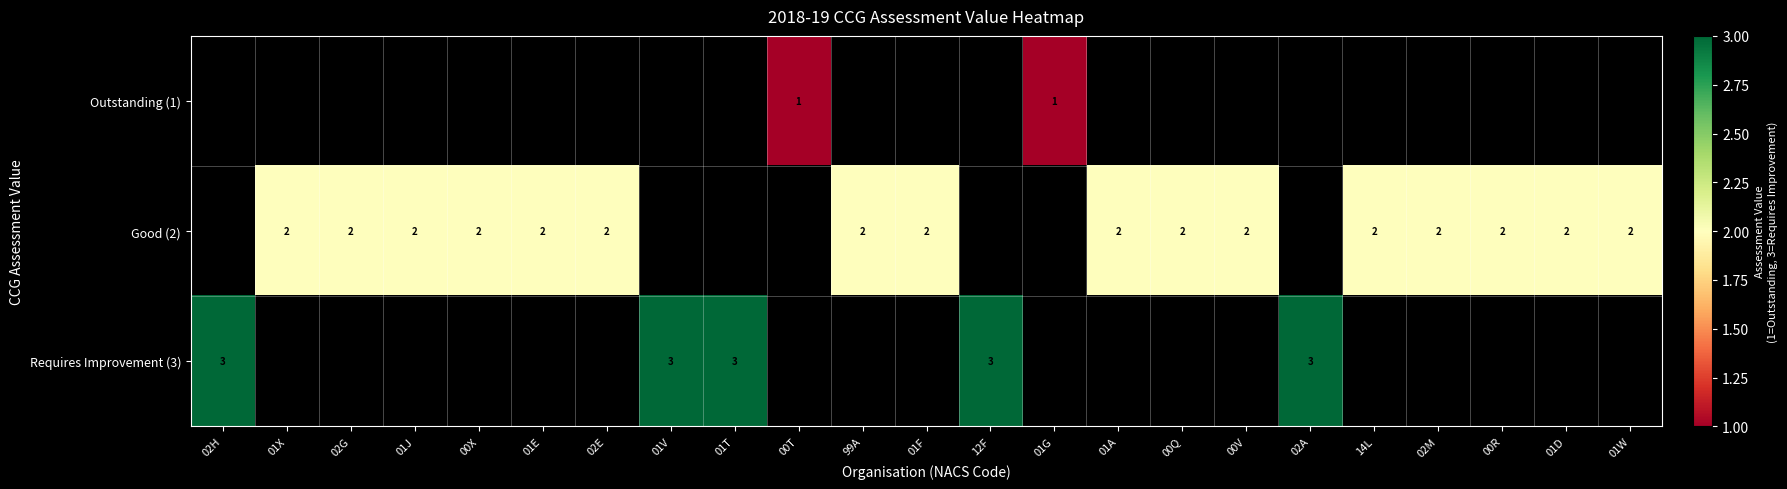

Count the number of categories in the chart.

23